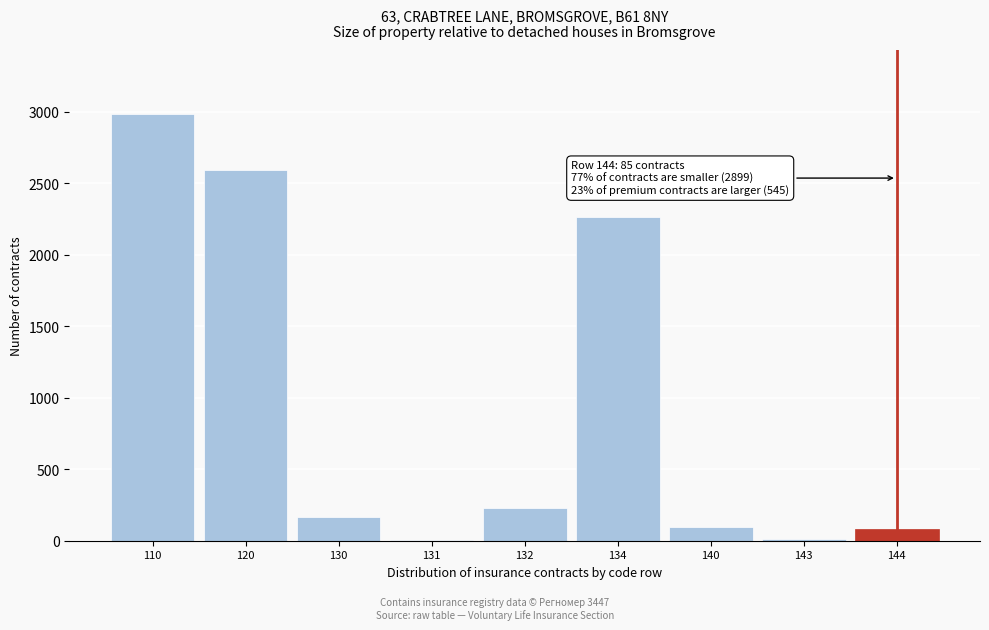

At which category does the chart reach its peak across all series?

110